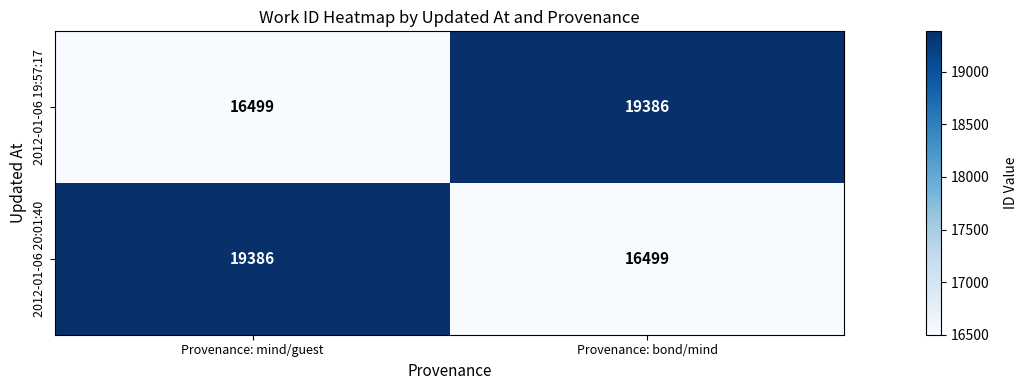

What is the total value across all series at Provenance: mind/guest?

35885